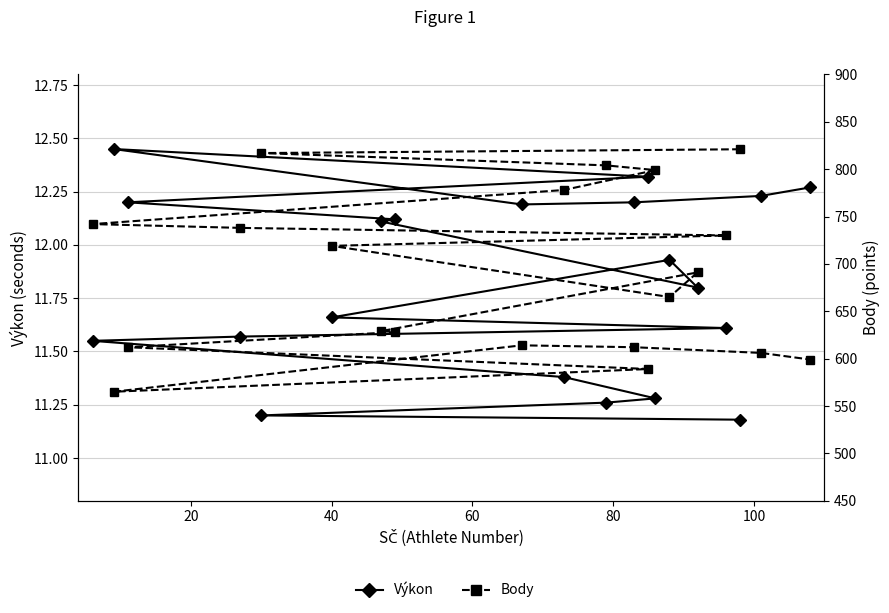

List the series in order of their overall mean, lowest first.

Výkon, Body